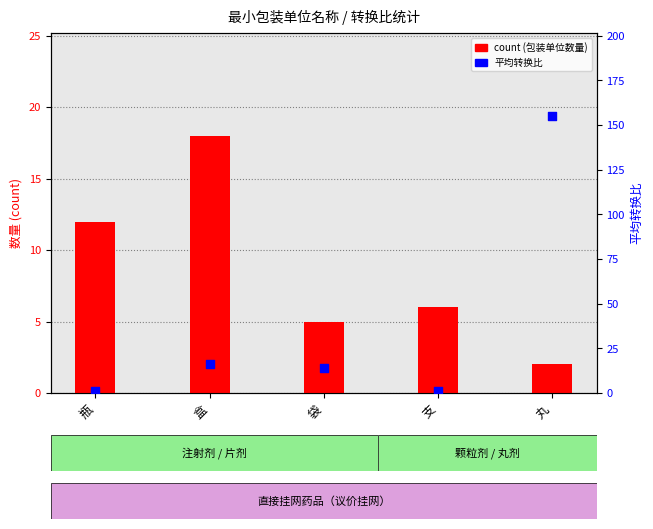

Which series has the largest Y range (max minus min)?

平均转换比